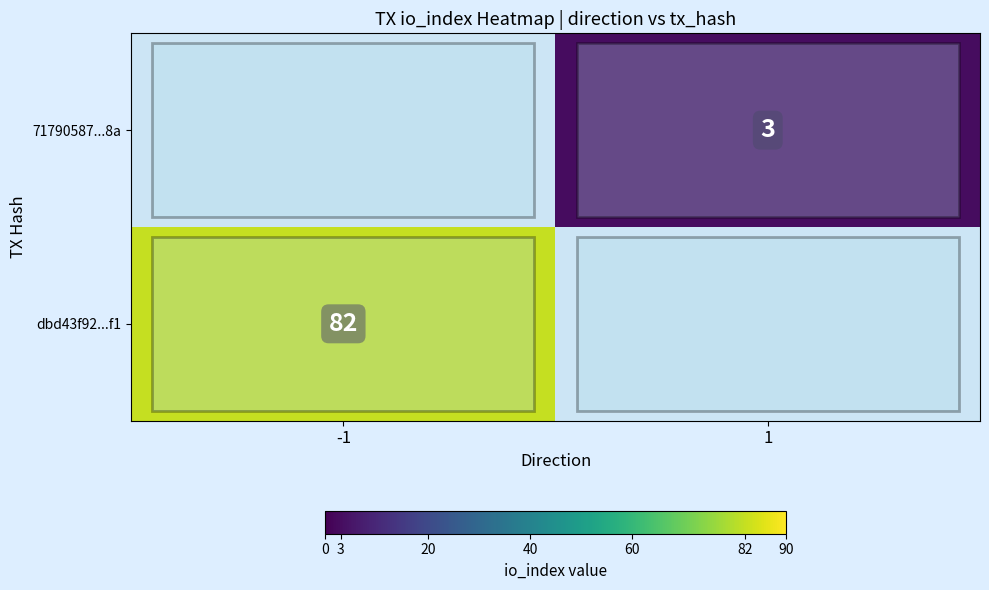

True or false: dbd43f92...f1 has a value of 82 at -1.

True